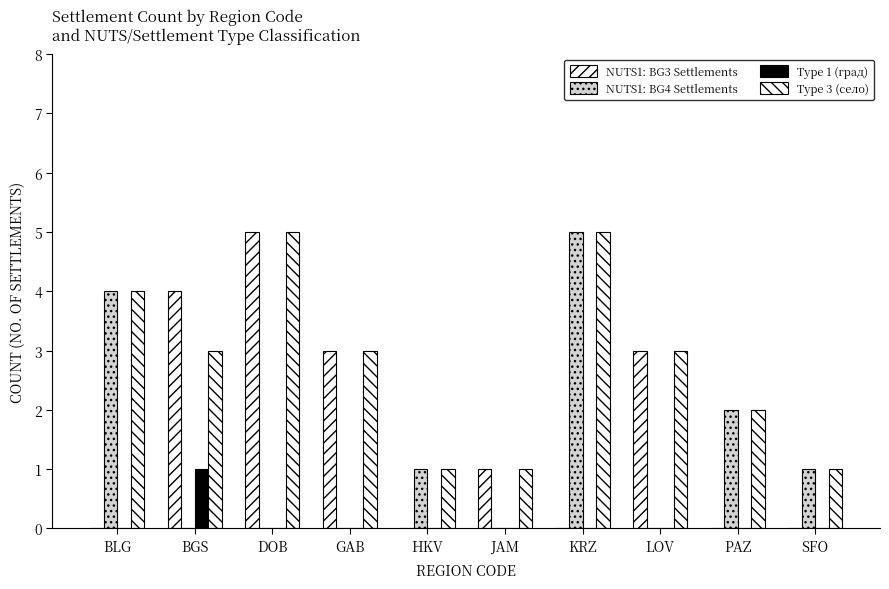

At GAB, list the series in order from smallest to largest.

NUTS1: BG4 Settlements, Type 1 (град), NUTS1: BG3 Settlements, Type 3 (село)